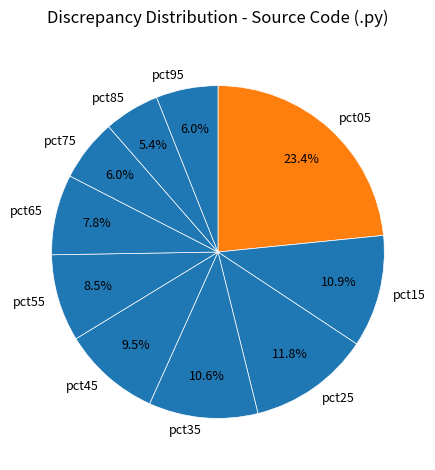

What is the largest slice in the pie chart?

pct05